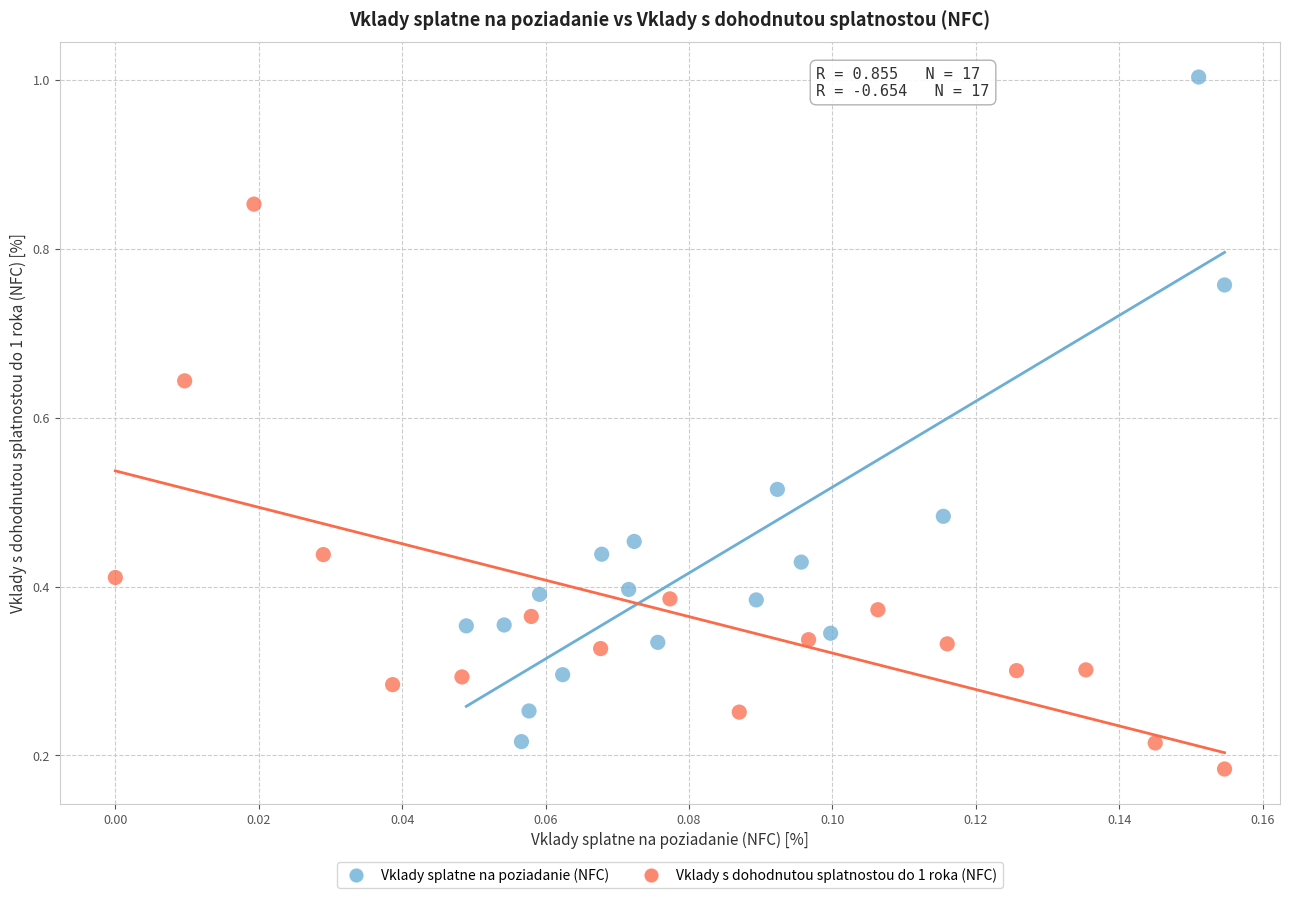

Which series has the largest Y range (max minus min)?

Vklady splatne na poziadanie (NFC)